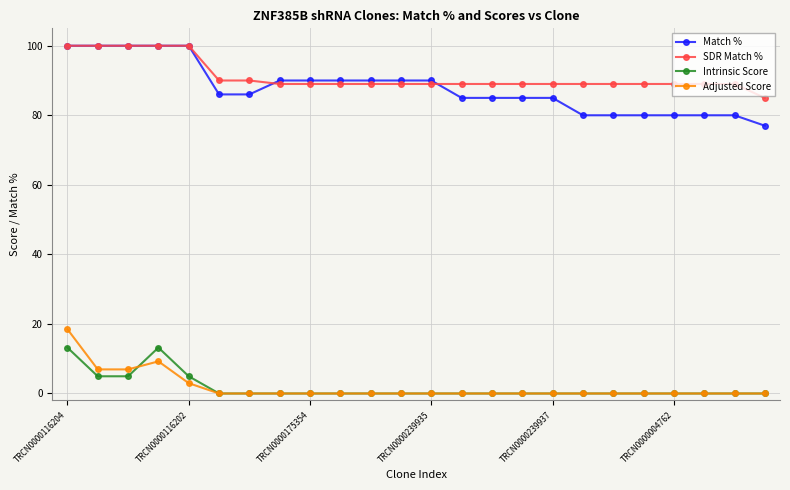

How many series are shown in this chart?

4